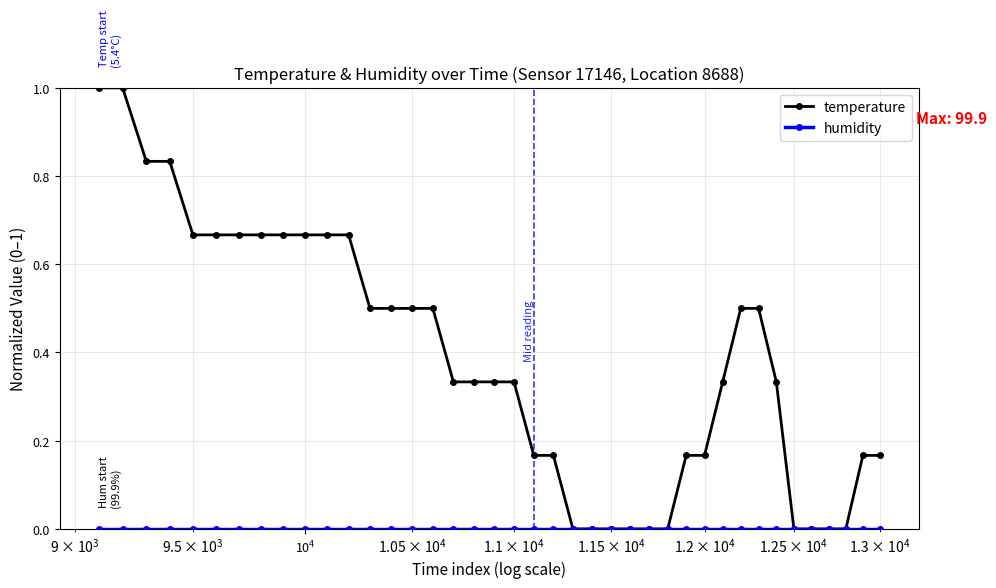

How many data points does each series have?

40